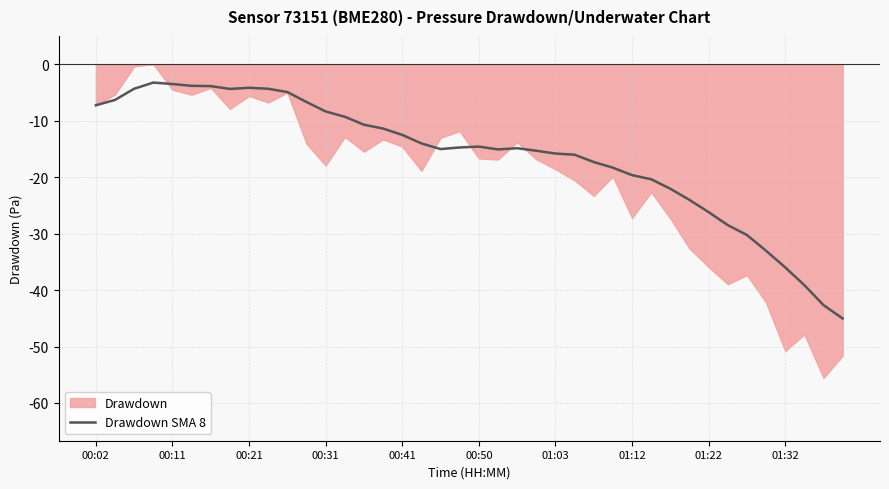

The Drawdown SMA 8 series shows -15.8 at 01:03. True or false?

True